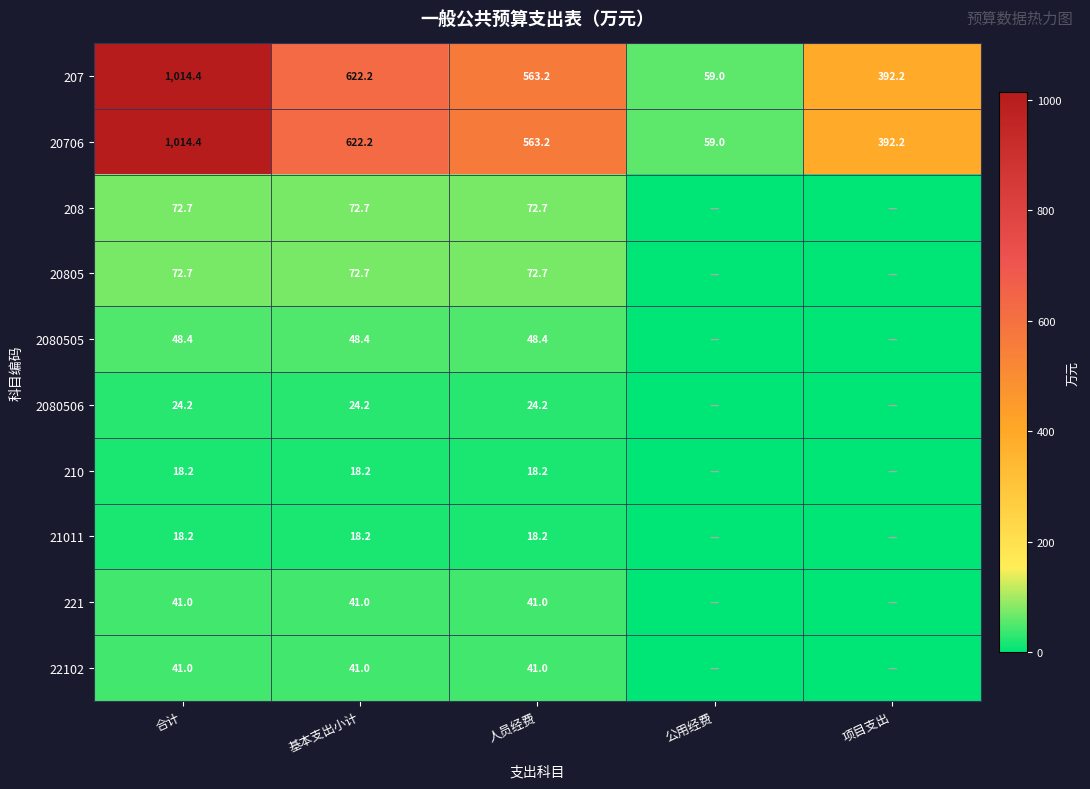

What is the spread (max minus min) of values at 合计?

996.2